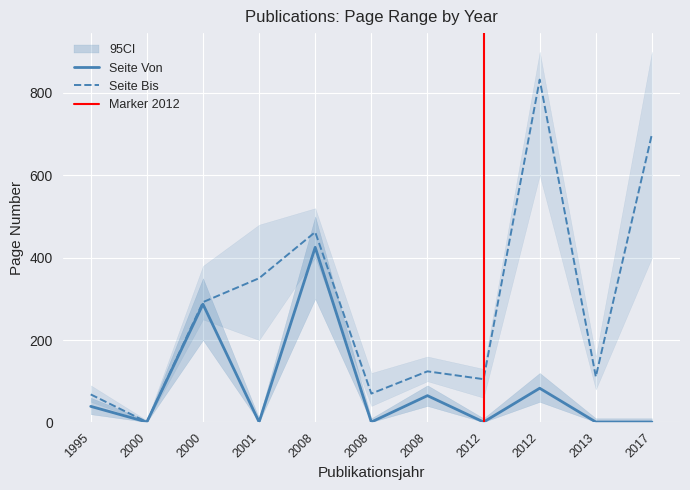

The Seite Von series shows 114 at 2008. True or false?

False